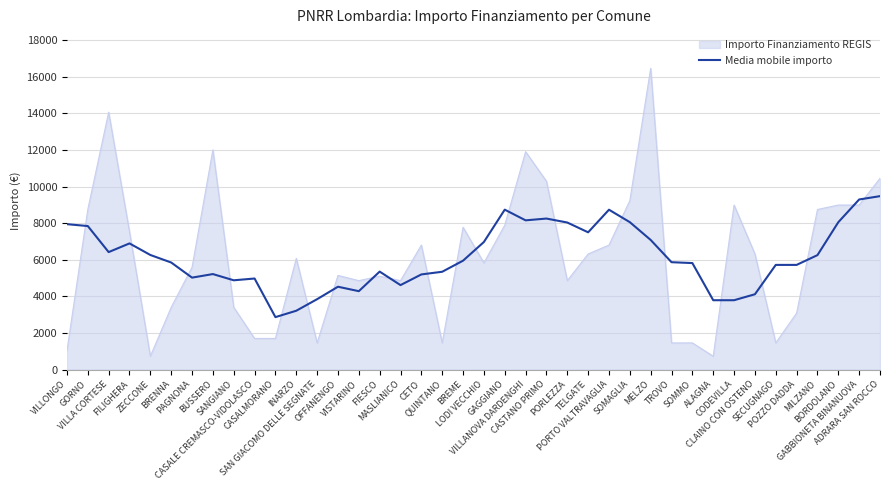

Which series has the widest spread of values?

Importo Finanziamento REGIS